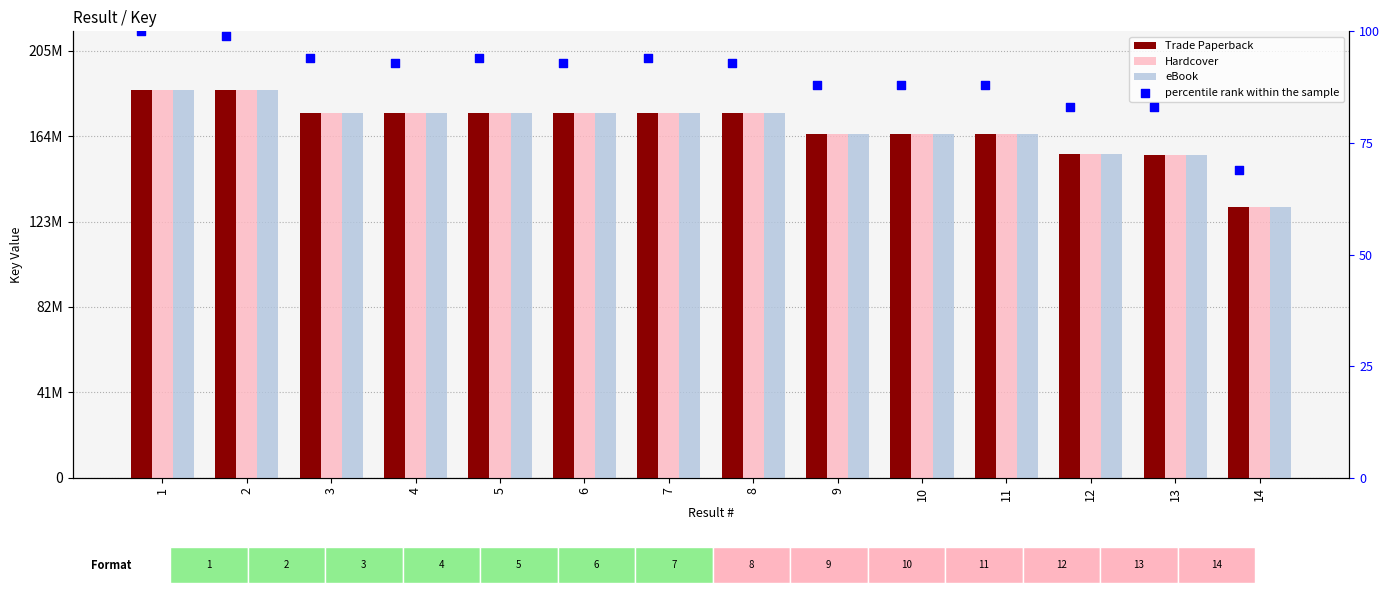

At which category is the sum across all series the highest?

1